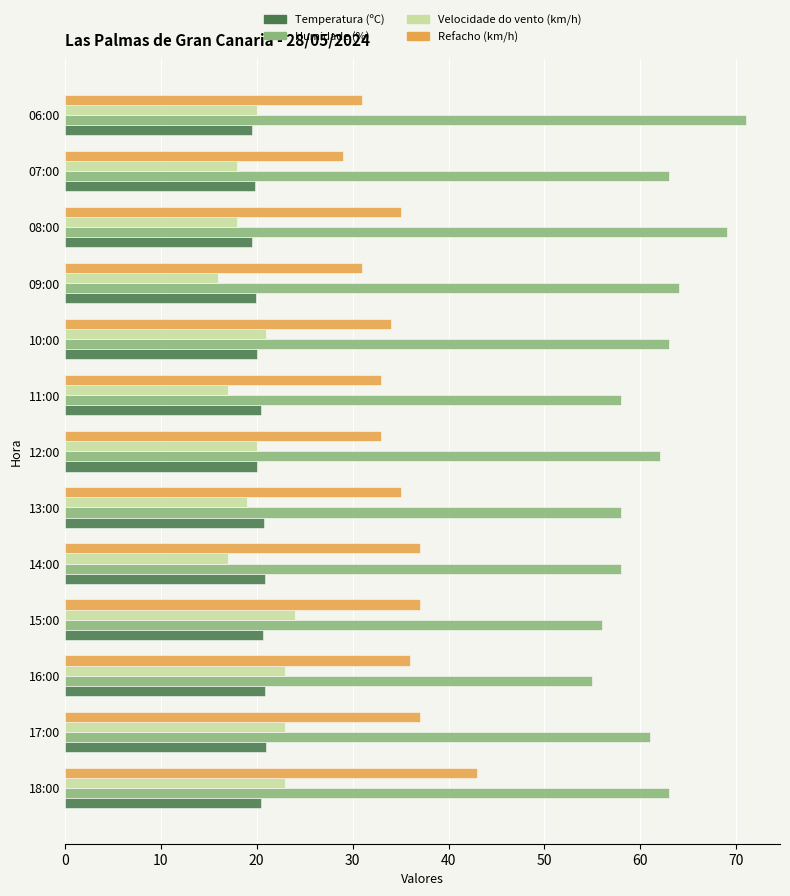

What is the sum of all Temperatura (ºC) values?

263.8